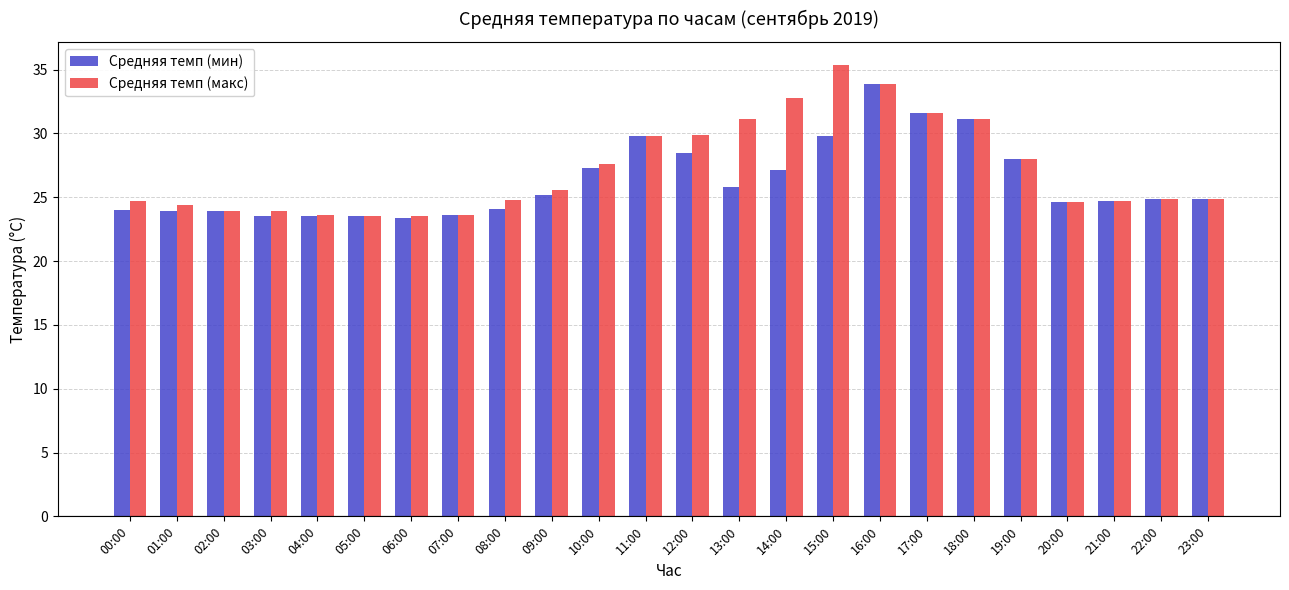

True or false: Средняя темп (мин) has a value of 16.2 at 02:00.

False